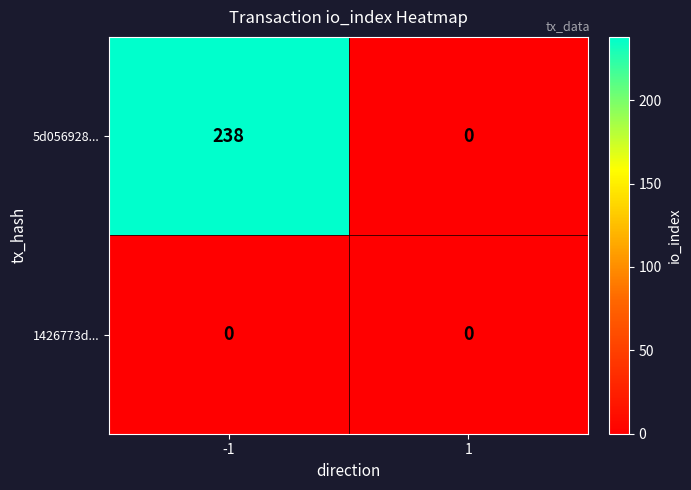

At how many categories does at least one series exceed 154?

1